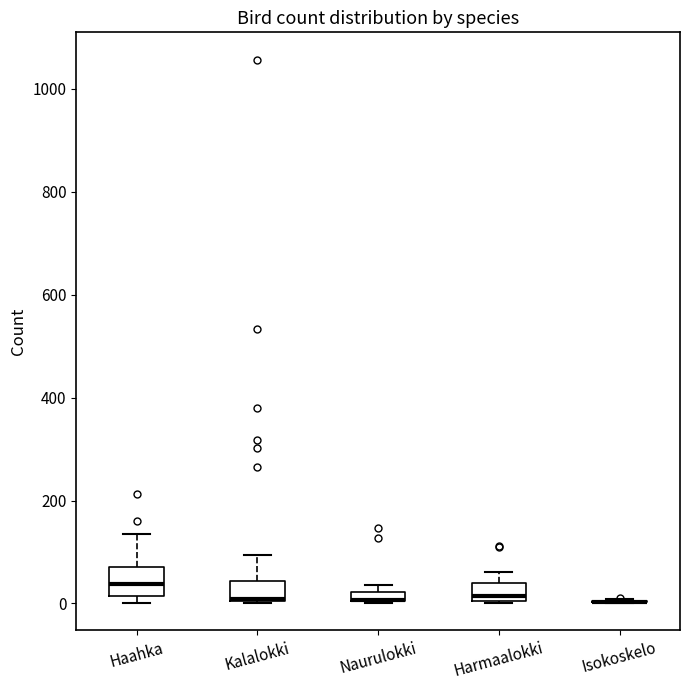

Where is the upper edge of the box for Naurulokki on the y-axis? The values are not printed on the chart, so give them approximately, as read against the axis.

20